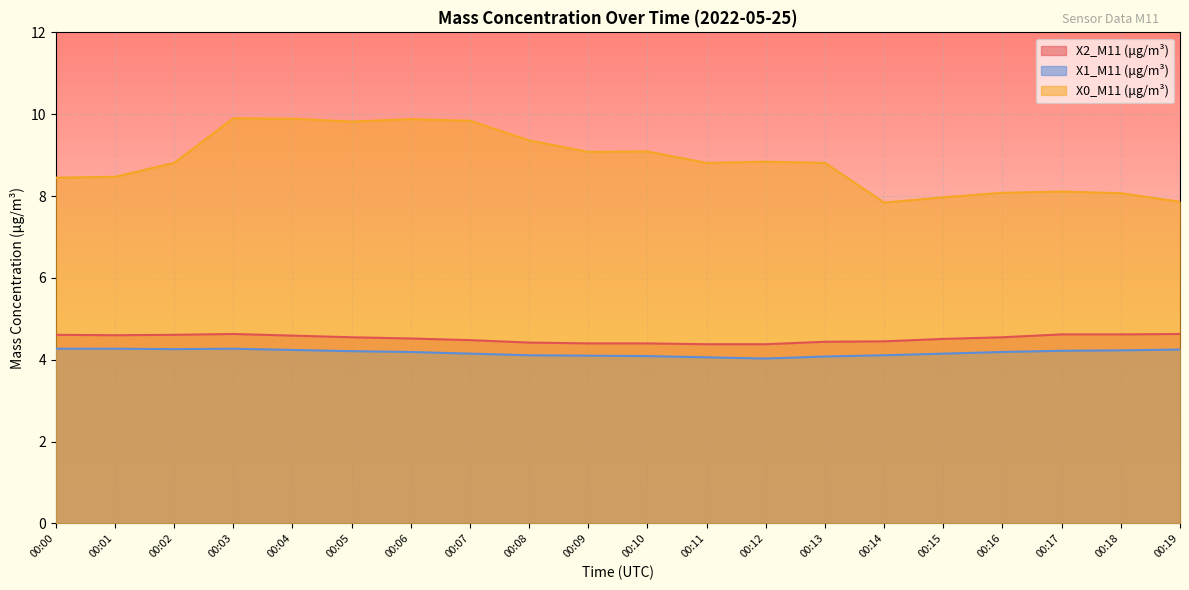

How many lines are shown in the chart?

3